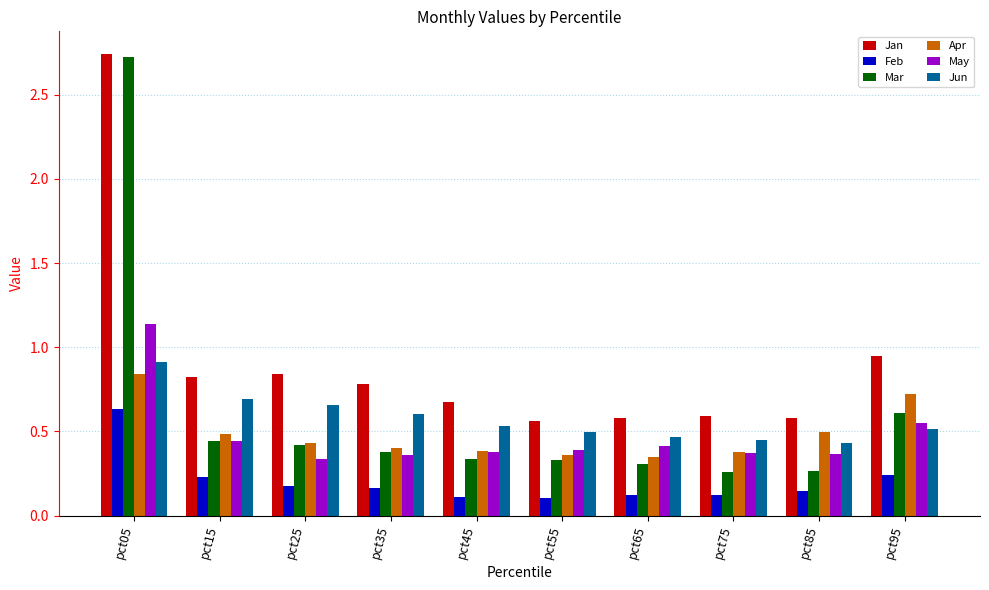

What is the sum of all May values?

4.7